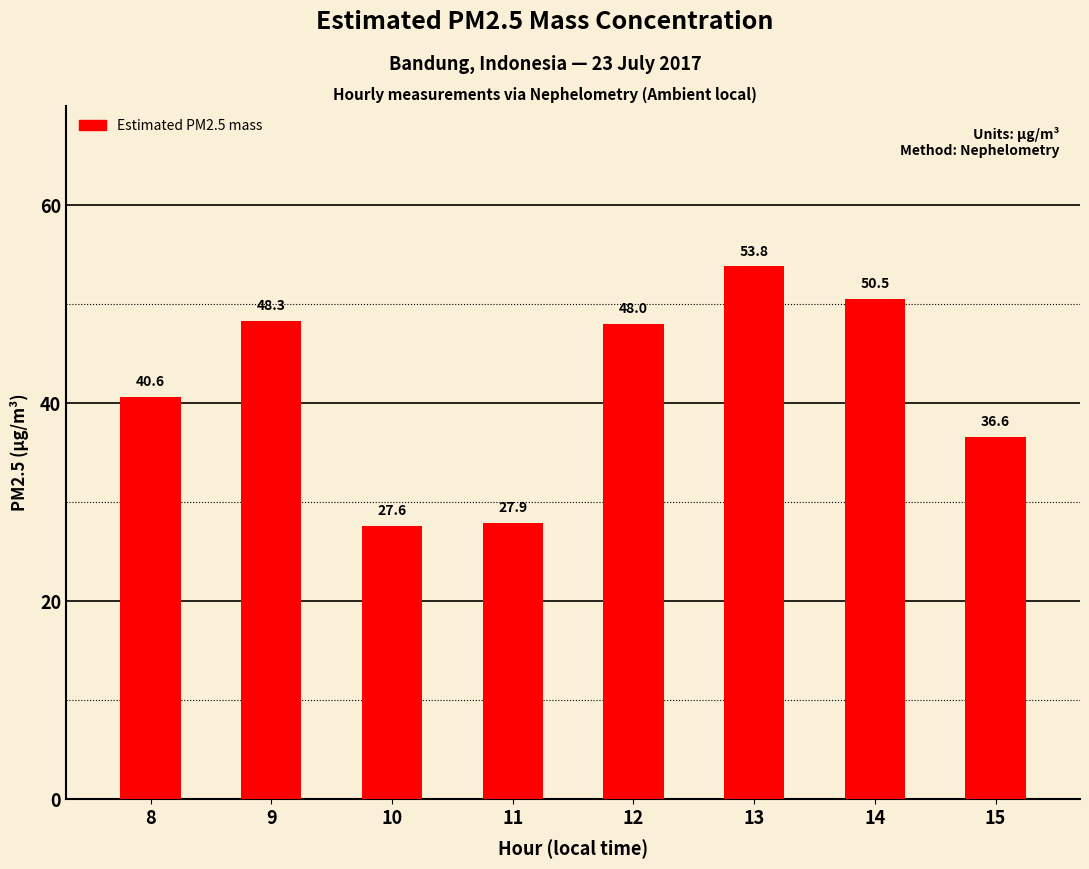

True or false: the data shows 27.9 at 11.

True